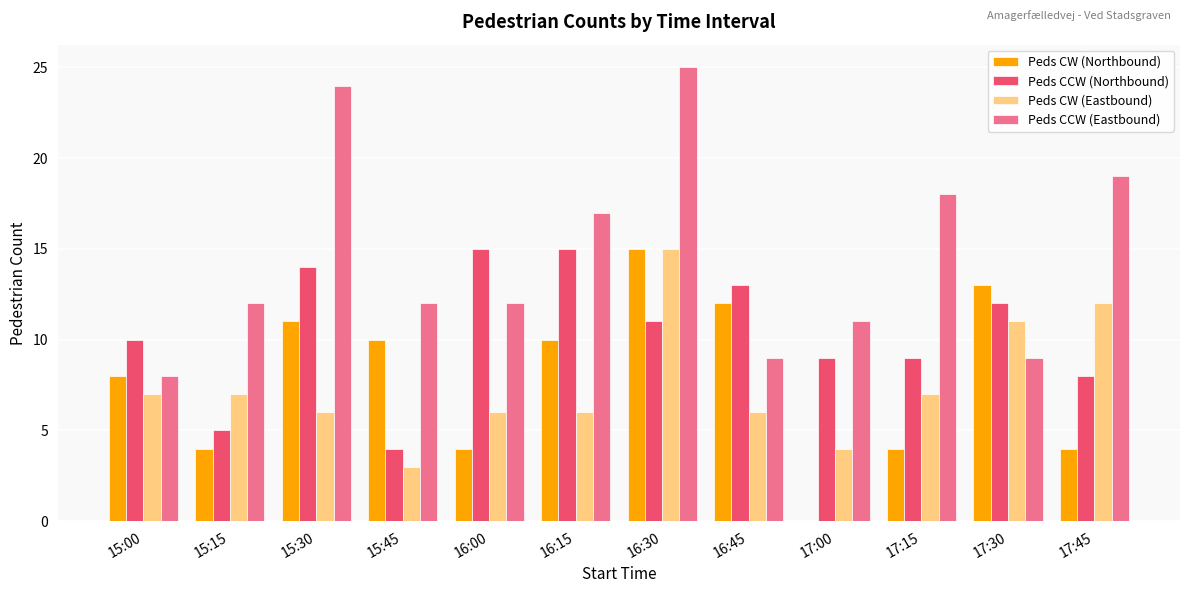

Reading left to right, list all the values displayed in this chart.

Peds CW (Northbound): 8	4	11	10	4	10	15	12	0	4	13	4
Peds CCW (Northbound): 10	5	14	4	15	15	11	13	9	9	12	8
Peds CW (Eastbound): 7	7	6	3	6	6	15	6	4	7	11	12
Peds CCW (Eastbound): 8	12	24	12	12	17	25	9	11	18	9	19